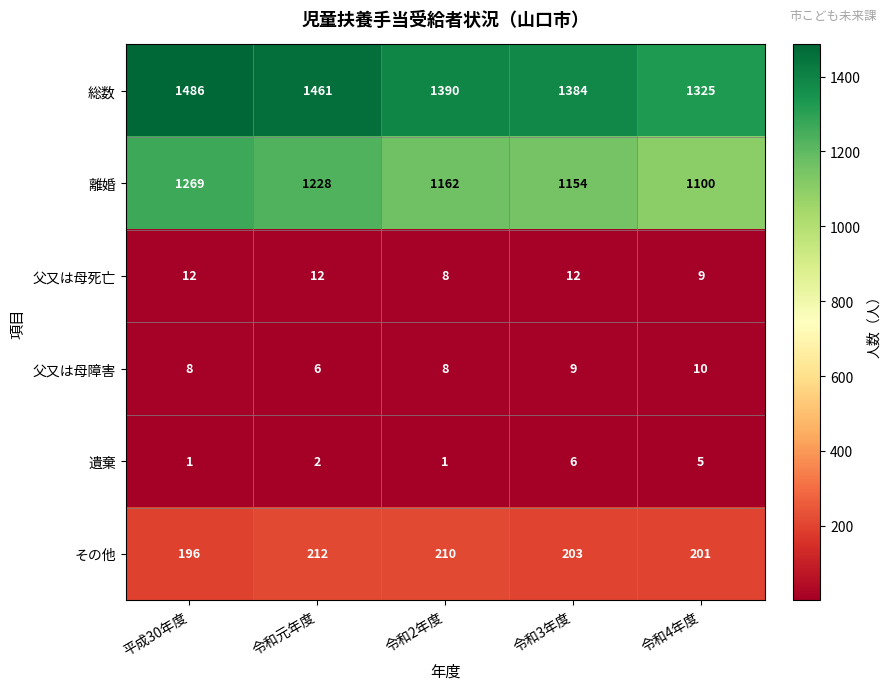

Which series has the largest range (max minus min)?

離婚